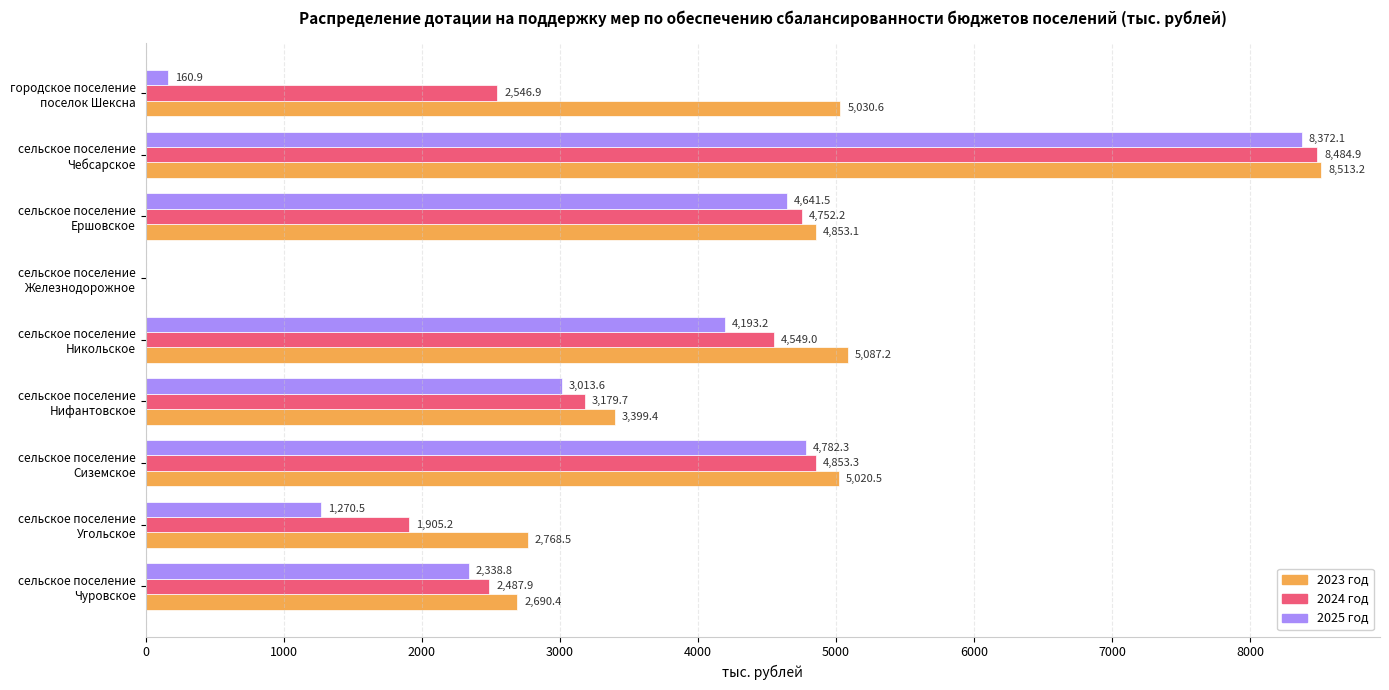

What is the sum of all 2023 год values?

37362.9